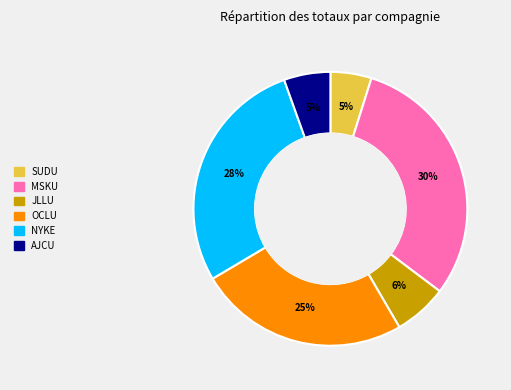

Is it true that AJCU is 1% of the pie?

False